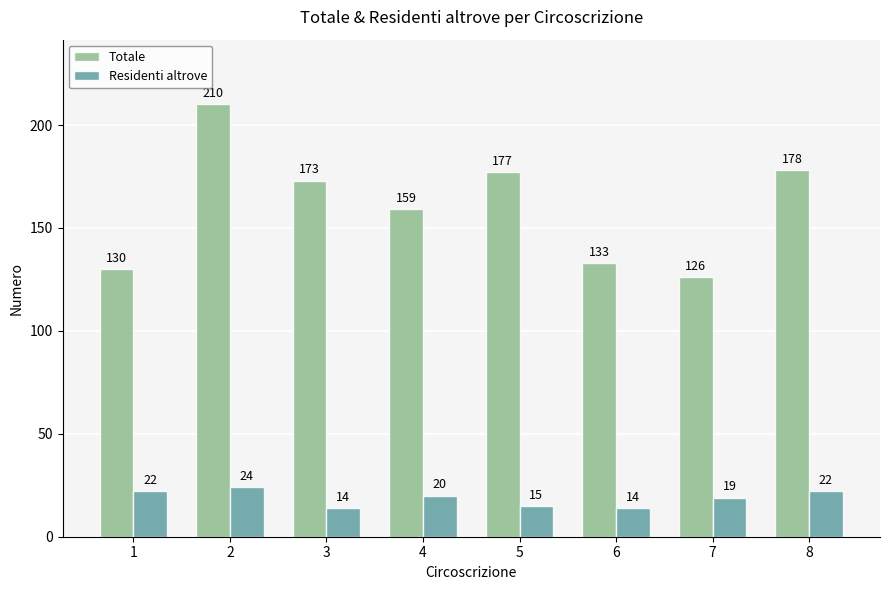

What is the average value of the Totale series?

161